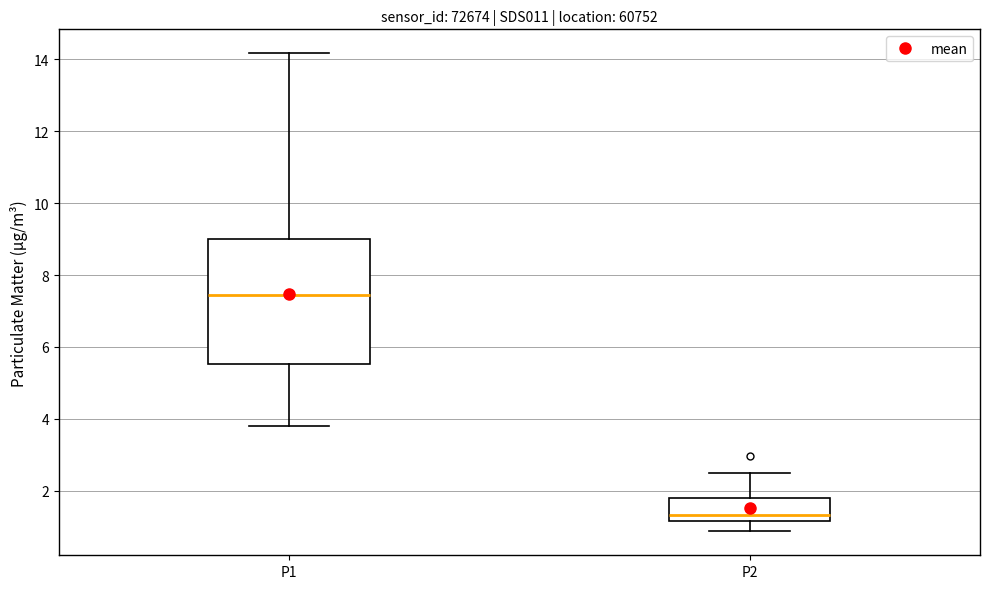

Reading left to right, read every box against the y-axis: the position of its median line, the range the box covers, and the ends of its whiskers. The values are not printed on the chart, so give them approximately, as read against the axis.

P1: median 7.4, box 5.6 to 9.0, whiskers 3.8 to 14.2
P2: median 1.4, box 1.2 to 1.8, whiskers 0.8 to 2.6